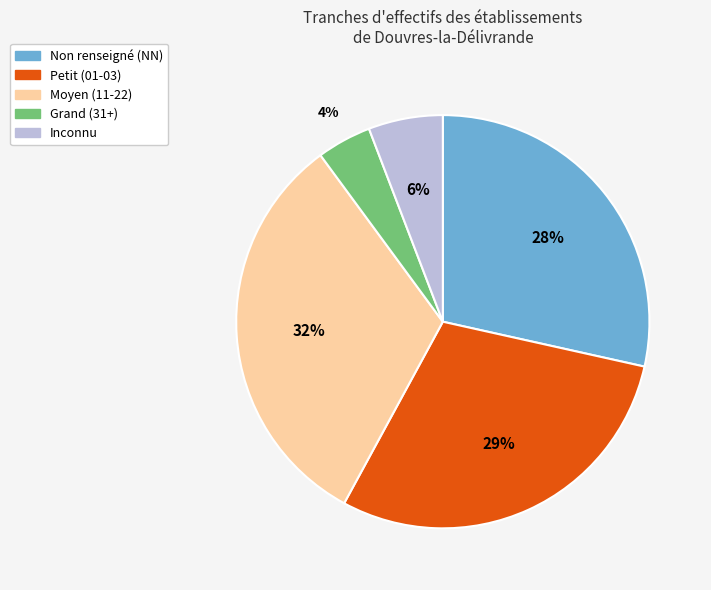

How many segments does this pie chart have?

5